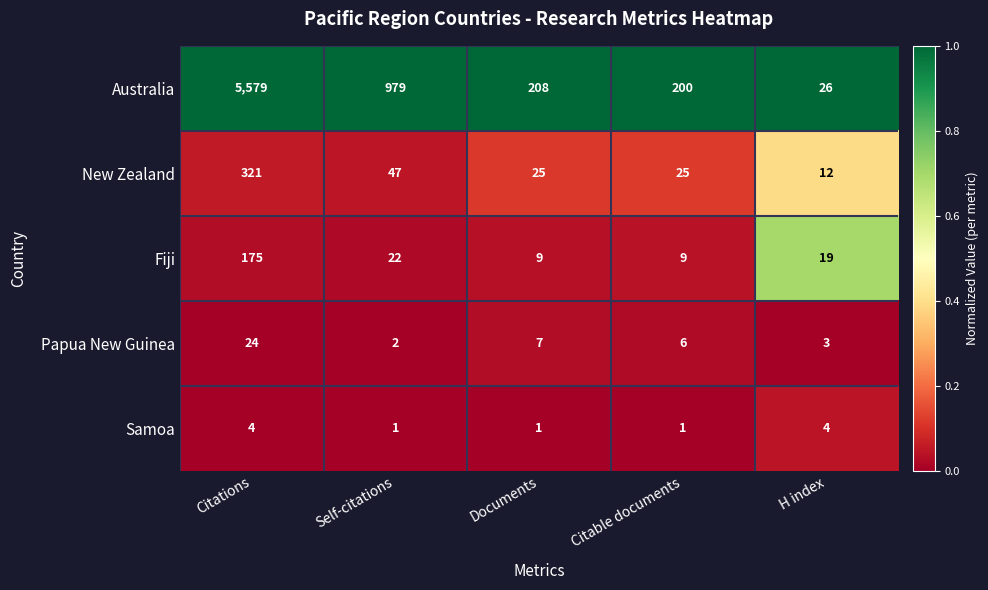

Which series changed the most between Self-citations and Citable documents?

Australia